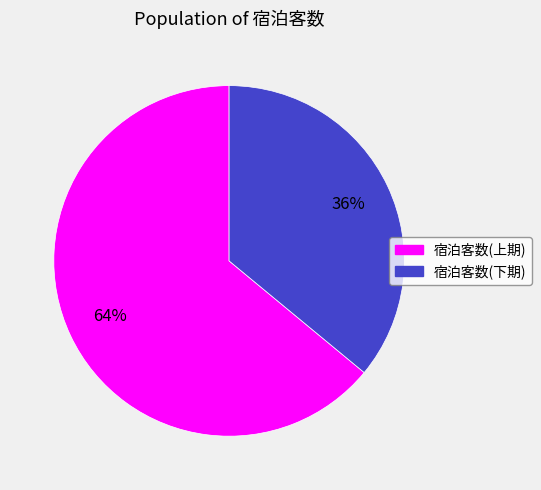

Approximately how many times larger is the value at 宿泊客数(下期) compared to 宿泊客数(上期)?

0.6